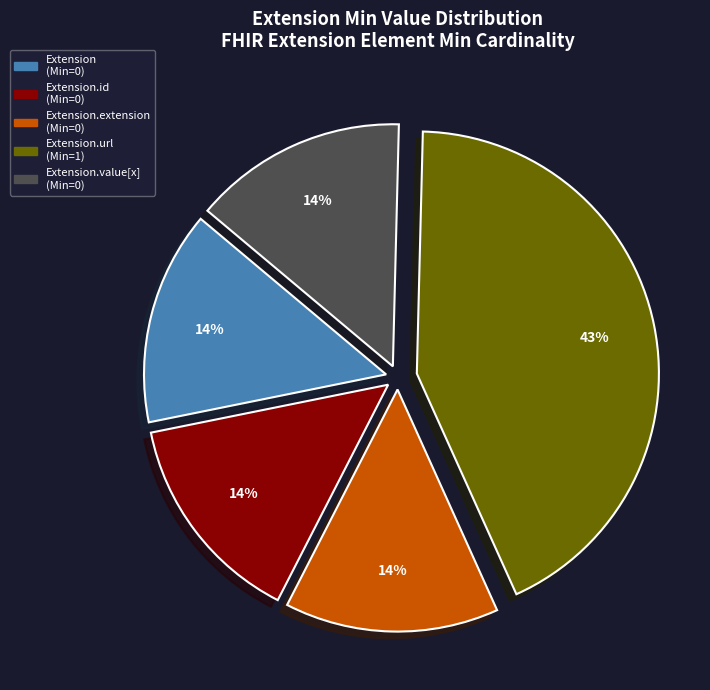

To the nearest percent, what is the average slice percentage?

20%